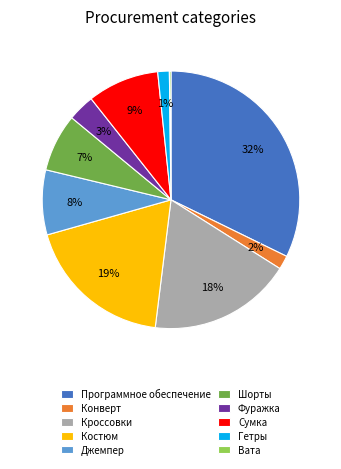

Combined, do Шорты and Джемпер account for over 50%?

No